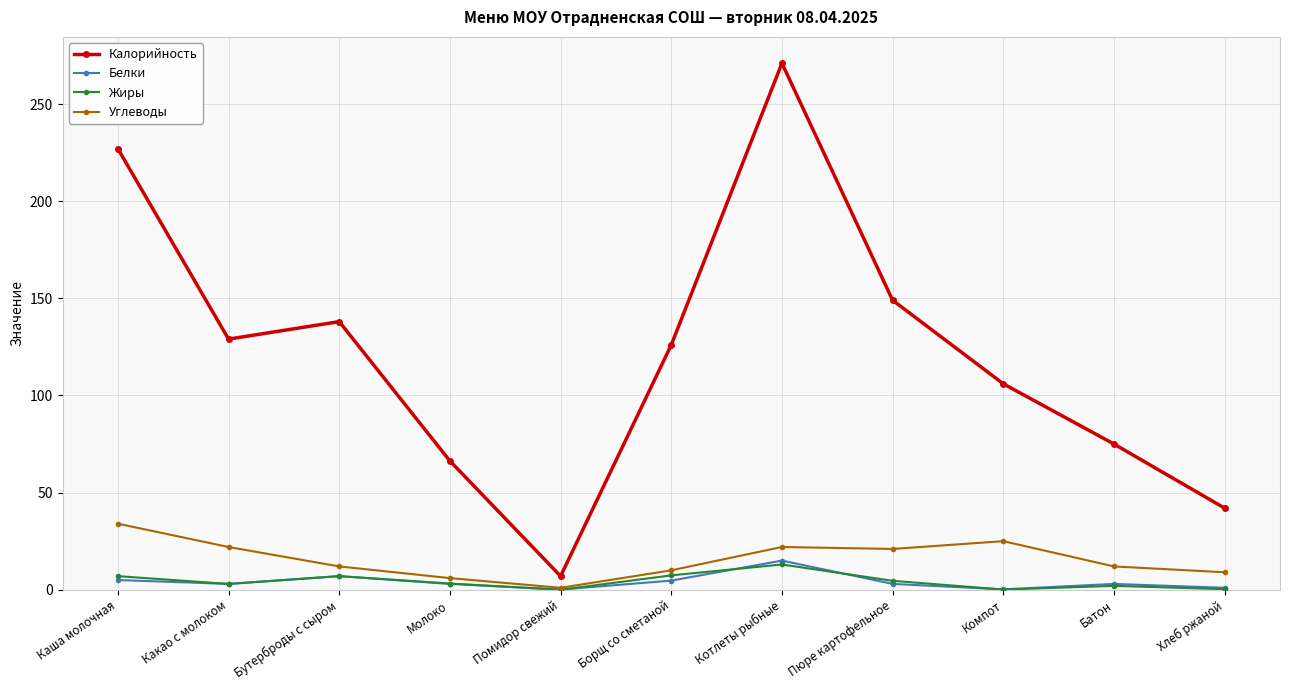

Where is the first local maximum for Калорийность?

Бутерброды с сыром